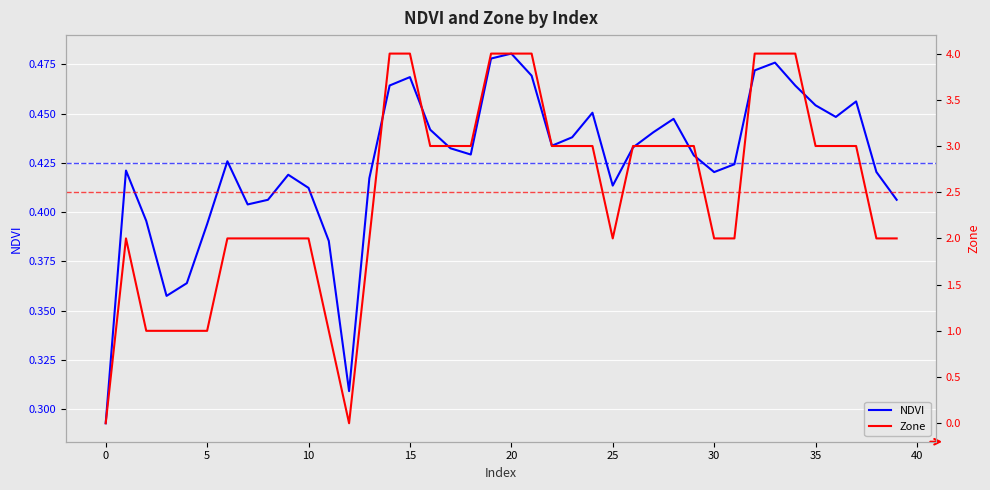

What is the spread (max minus min) of values at 33?

3.5